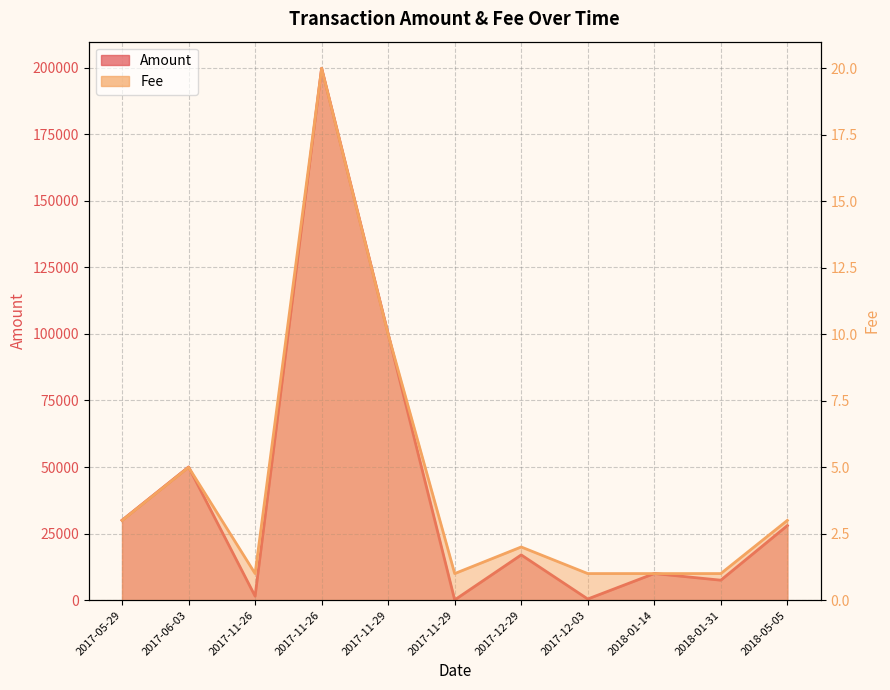

Is it true that Amount equals 36.7 at 2017-11-29?

False